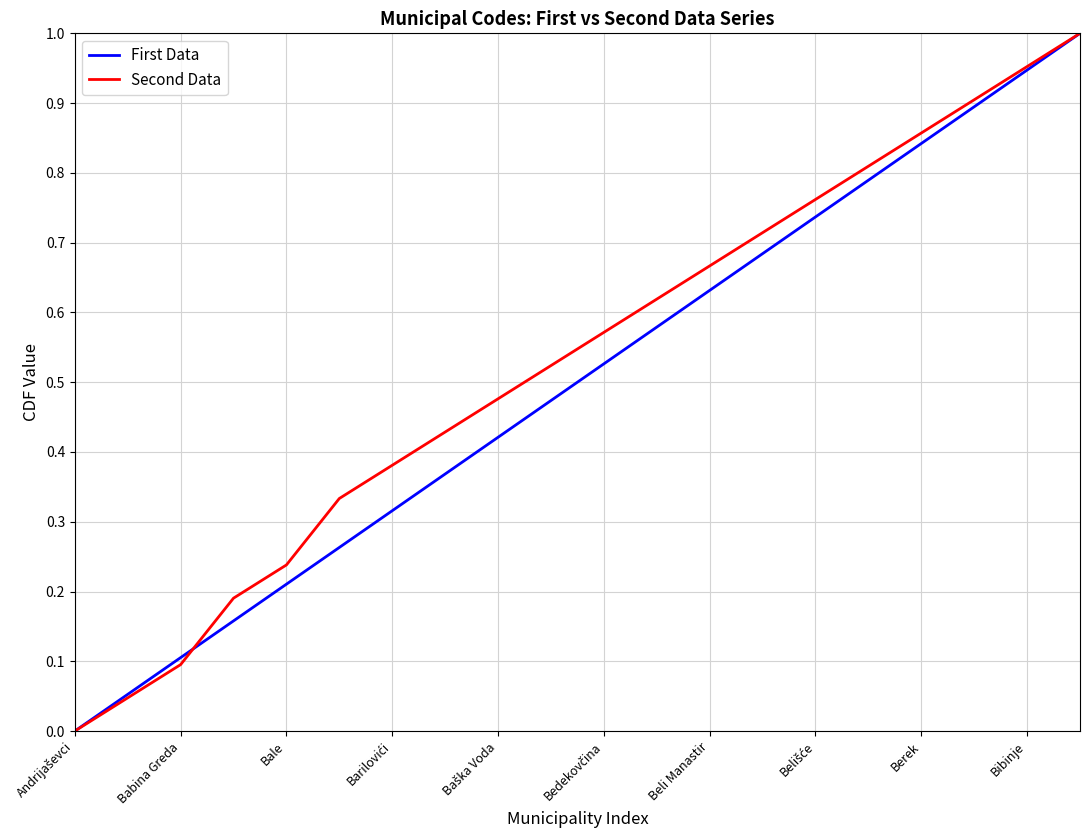

Does the chart have visible grid lines?

Yes